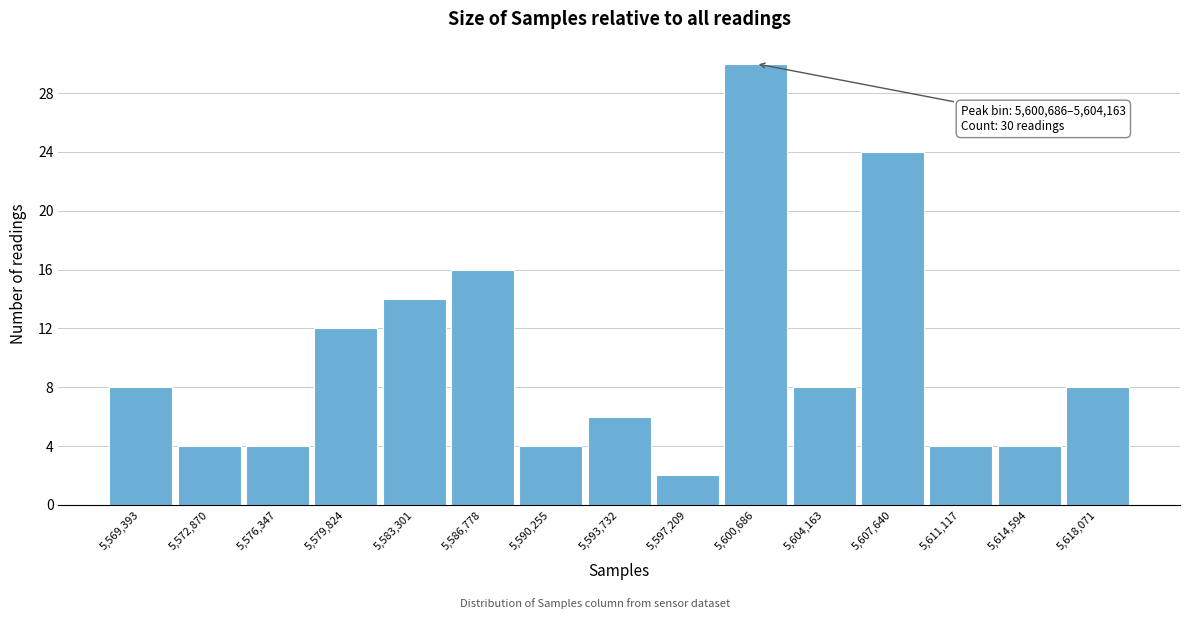

Reading left to right, transcribe all the data shown in this chart.

8	4	4	12	14	16	4	6	2	30	8	24	4	4	8